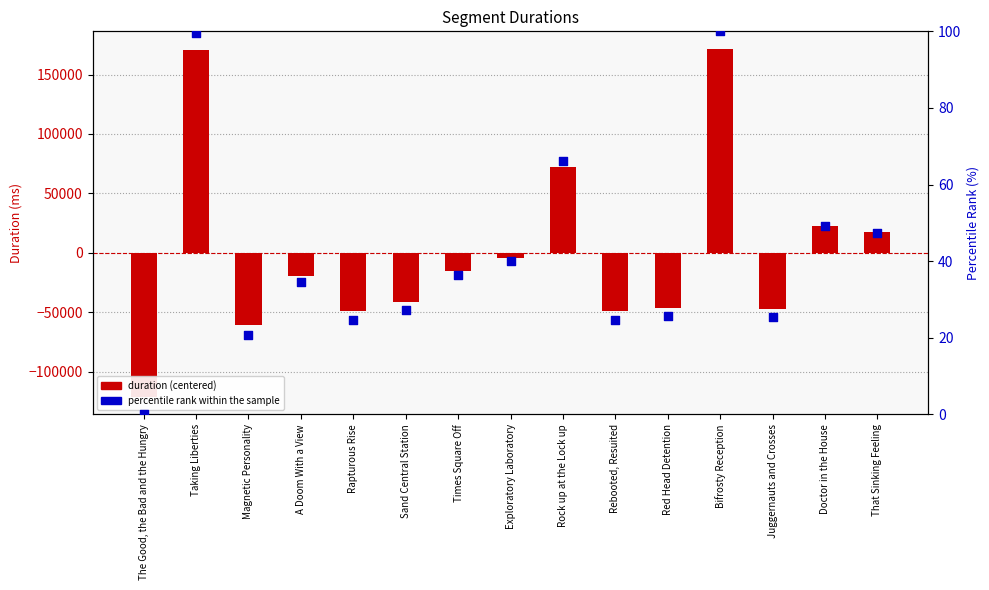

At how many categories does at least one series exceed -19405?

15